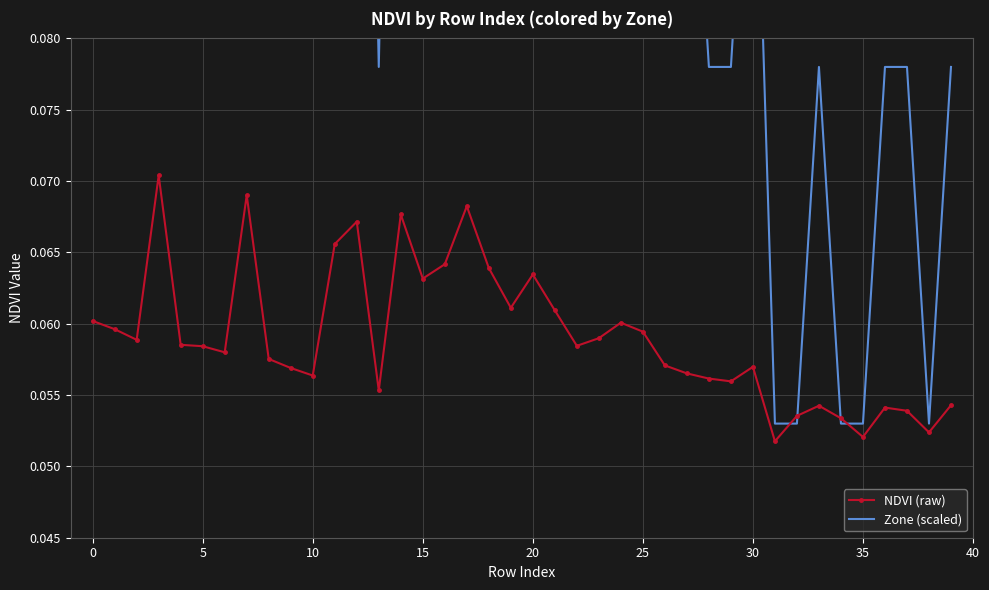

Where is the first local minimum for Zone (scaled)?

5